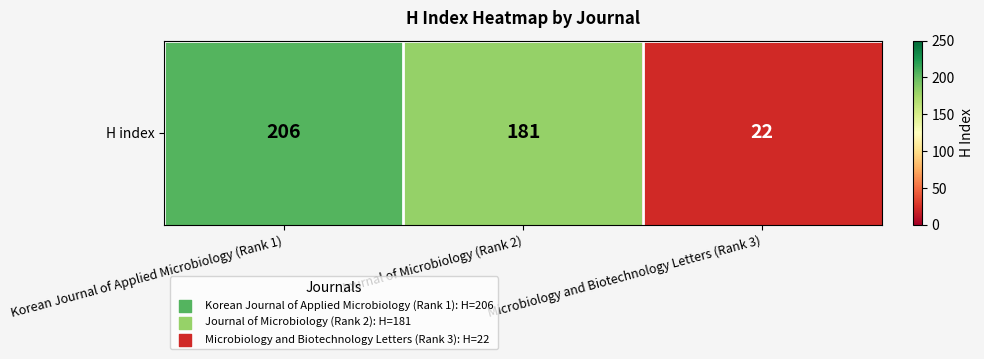

What is the difference between the maximum and minimum values?

184